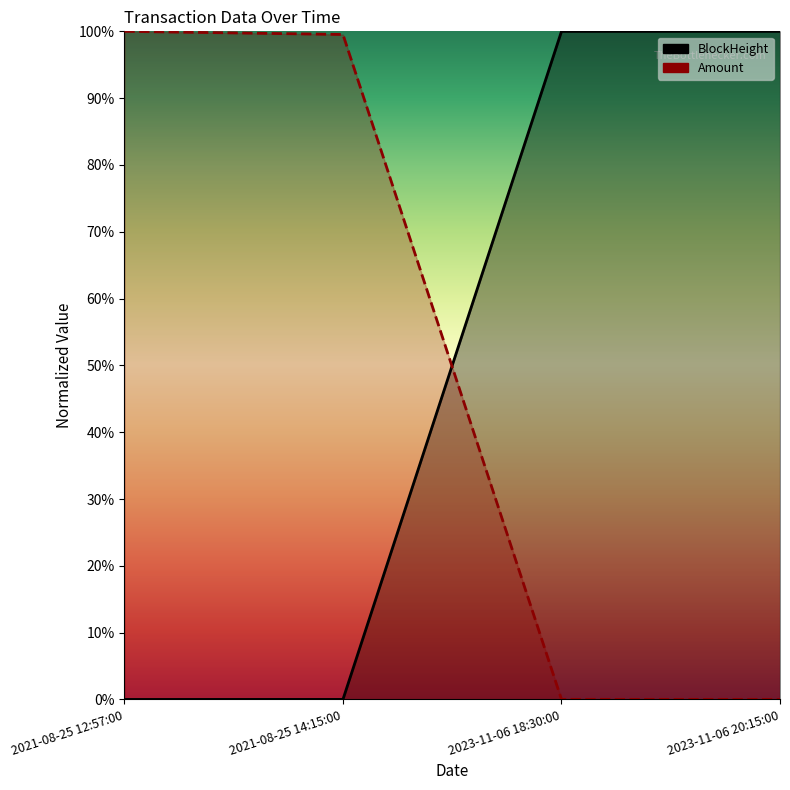

Reading left to right, extract all data points from this chart.

BlockHeight: 0.0	0.0	1.0	1.0
Amount: 1.0	1.0	0.0	0.0